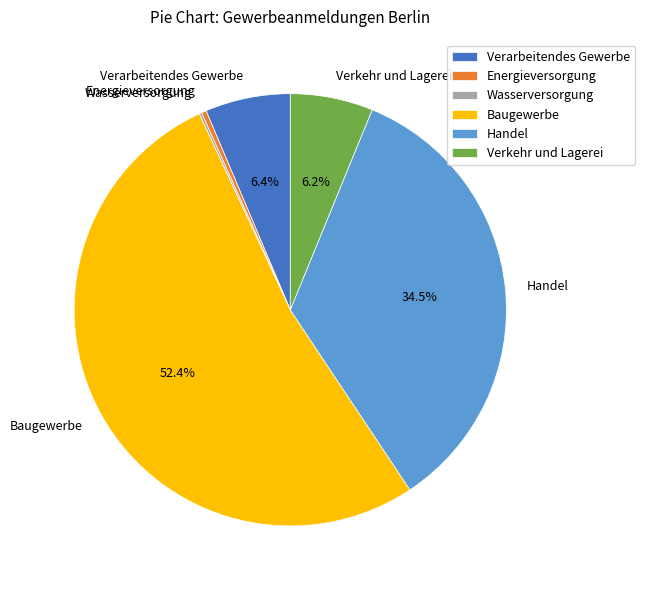

Is it true that Energieversorgung is 0% of the pie?

True